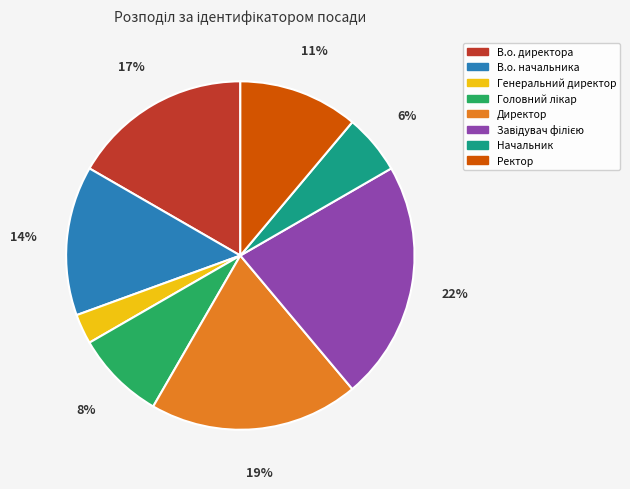

To the nearest percent, what is the difference between the В.о. директора and Ректор slice percentages?

6%